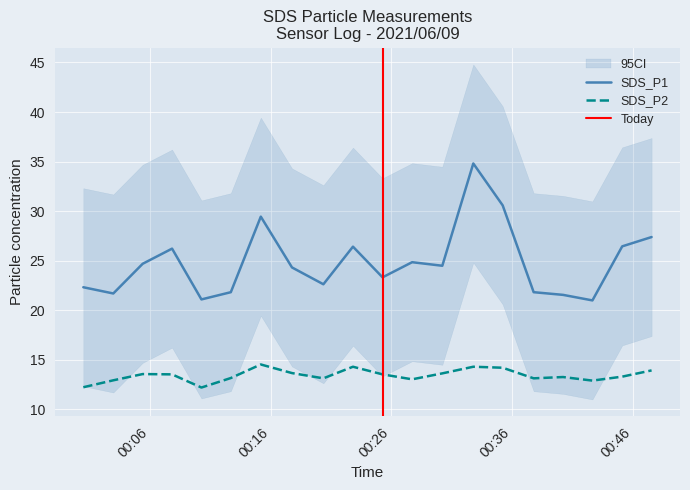

Rank the series at 2021/06/09 00:42:39 from highest to lowest value.

SDS_P1, SDS_P2